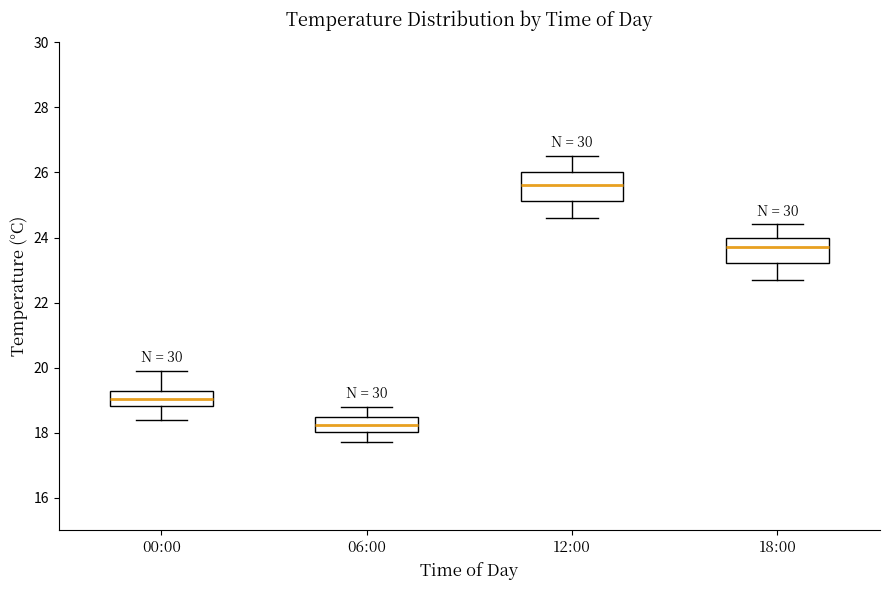

Where is the lower edge of the box for 06:00 on the y-axis? The values are not printed on the chart, so give them approximately, as read against the axis.

18.0